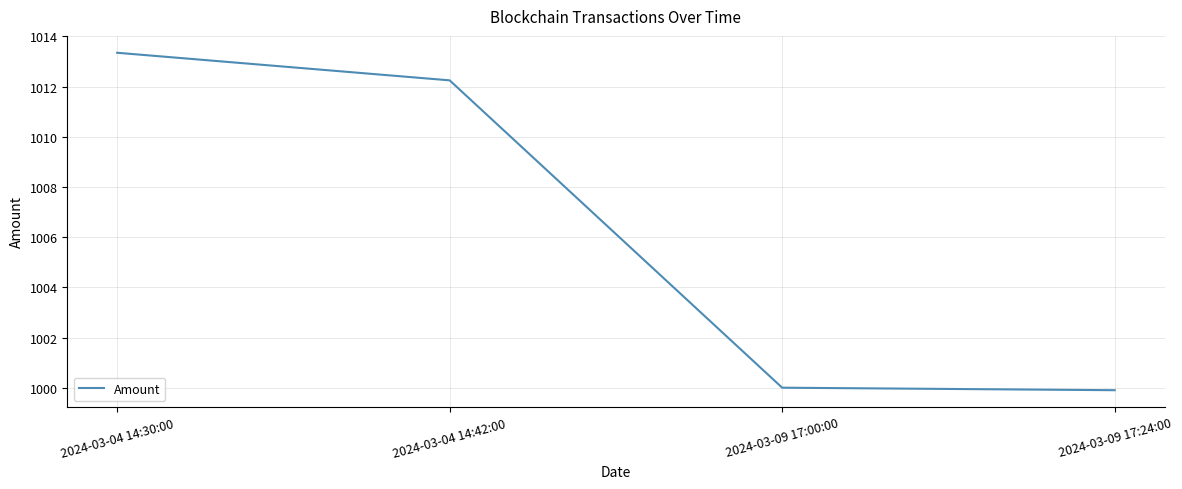

What position from the left is 2024-03-04 14:42:00?

2